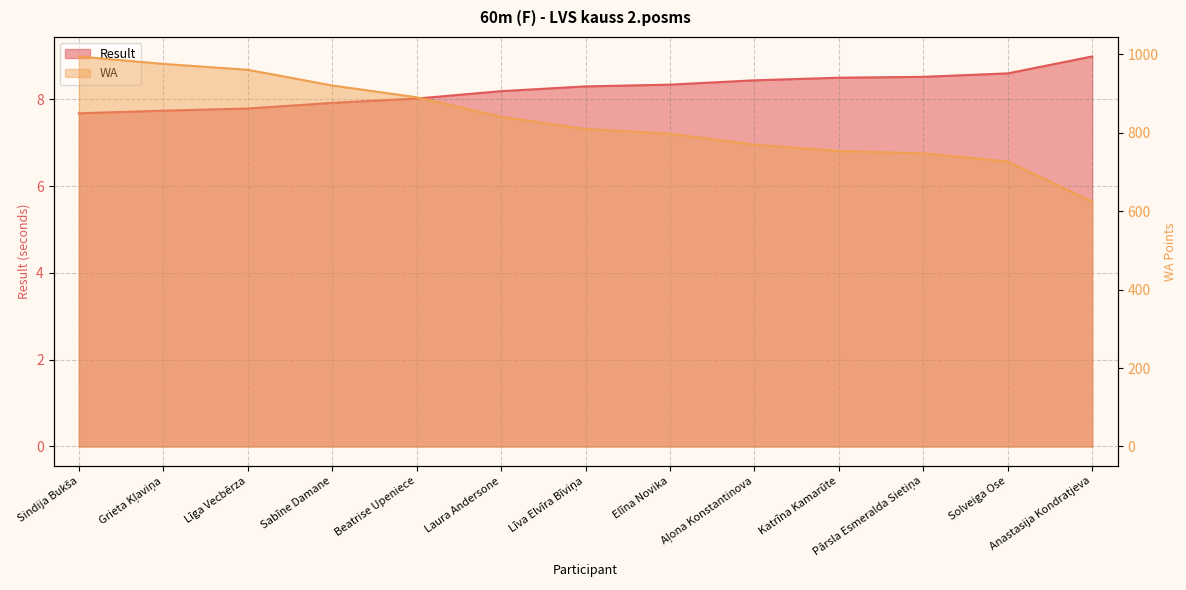

The WA series shows 809.0 at Līva Elvīra Bīviņa. True or false?

True